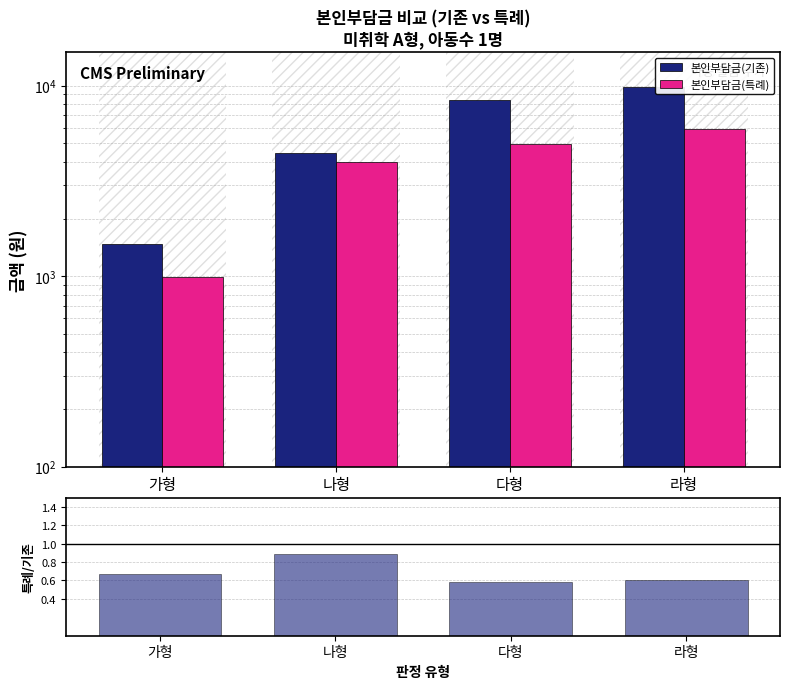

Reading left to right, extract all data points from this chart.

본인부담금(기존): 1482.0	4450.0	8406.0	9890.0
본인부담금(특례): 988.0	3956.0	4944.0	5934.0
특례/기존 비율: 0.7	0.9	0.6	0.6